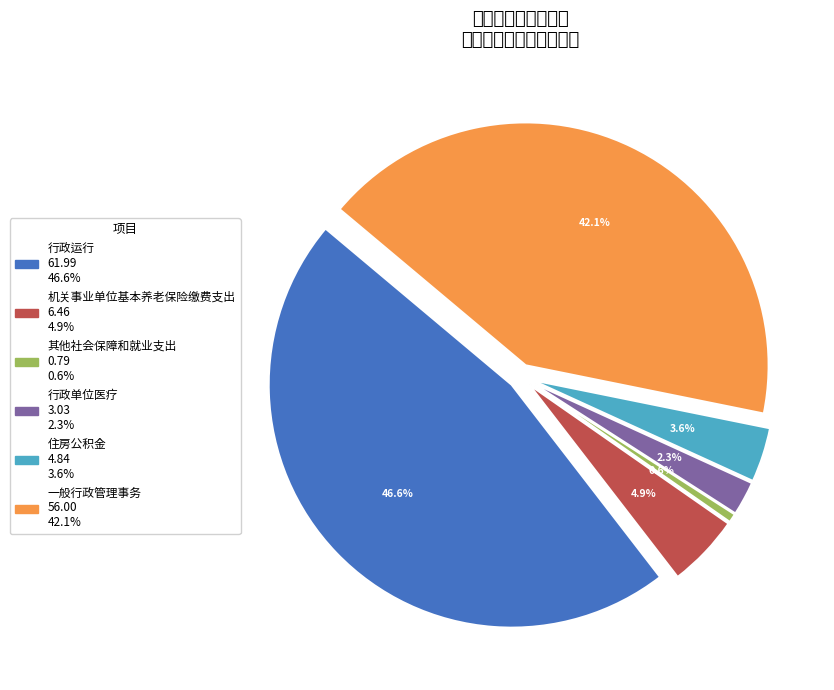

To the nearest percent, what is the combined percentage of 行政单位医疗 and 住房公积金?

6%